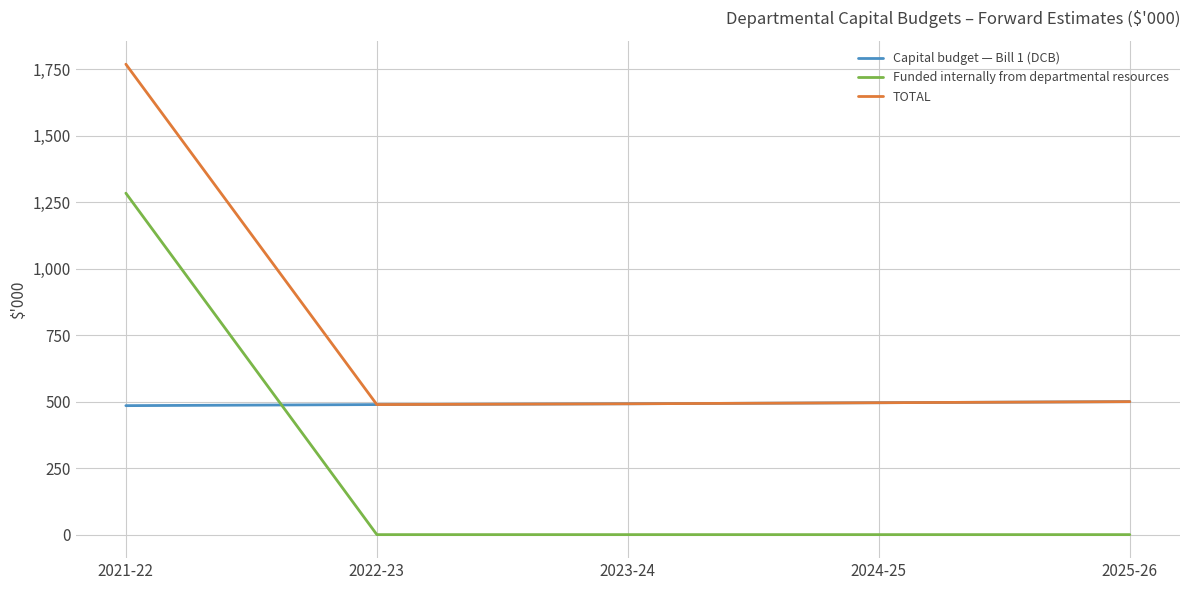

What is the difference between the Capital budget — Bill 1 (DCB) values at 2021-22 and 2025-26?

15